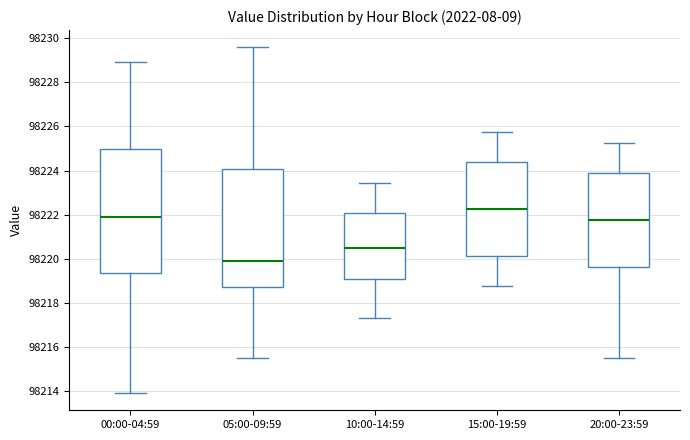

Reading left to right, transcribe this box plot: for each box, give where its median line is, the range the box spans, and where its two whiskers end, as read against the y-axis. The values are not printed on the chart, so give them approximately, as read against the axis.

00:00-04:59: median 98222.0, box 98219.4 to 98225.0, whiskers 98214.0 to 98229.0
05:00-09:59: median 98220.0, box 98218.8 to 98224.0, whiskers 98215.6 to 98229.6
10:00-14:59: median 98220.6, box 98219.0 to 98222.0, whiskers 98217.4 to 98223.4
15:00-19:59: median 98222.2, box 98220.2 to 98224.4, whiskers 98218.8 to 98225.8
20:00-23:59: median 98221.8, box 98219.6 to 98223.8, whiskers 98215.6 to 98225.2